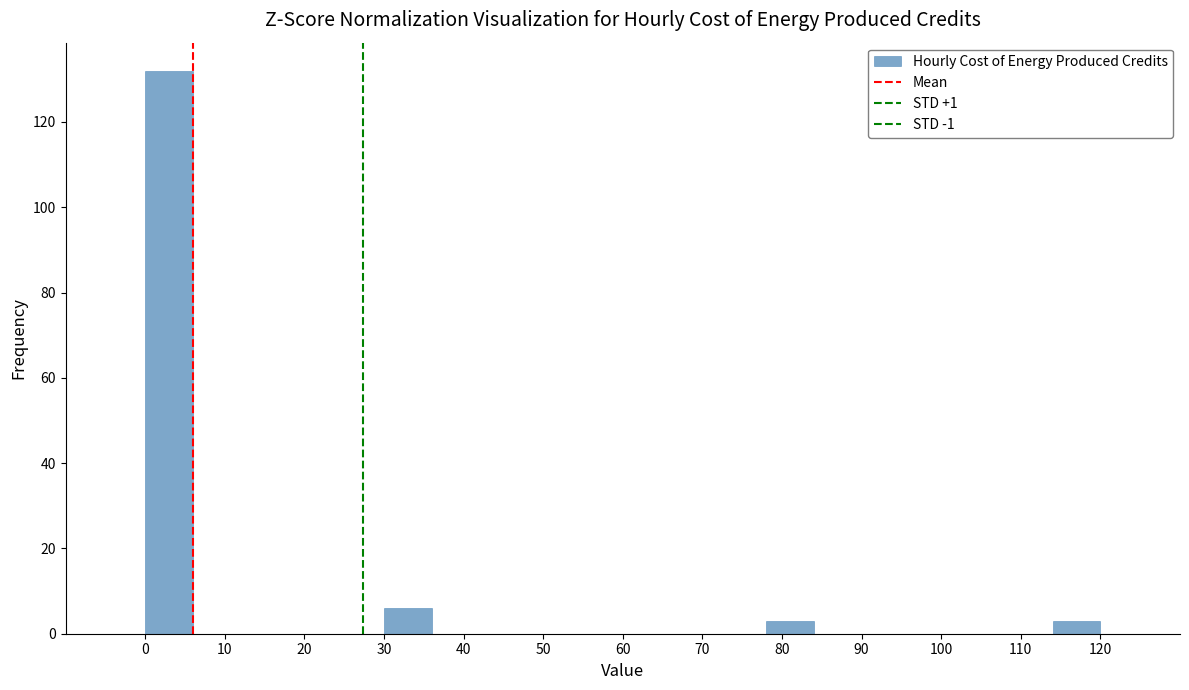

What is the height of the bar covering 78 to 84 on the x-axis? The values are not printed on the chart, so give them approximately, as read against the axis.

4